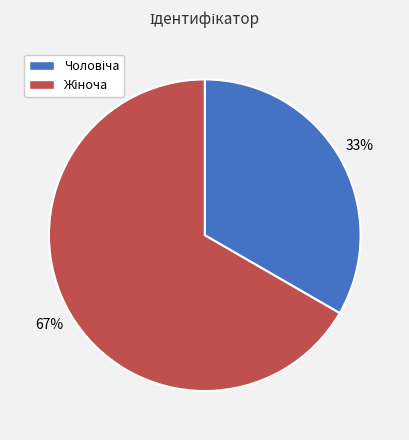

To the nearest percent, what is the average slice percentage?

50%